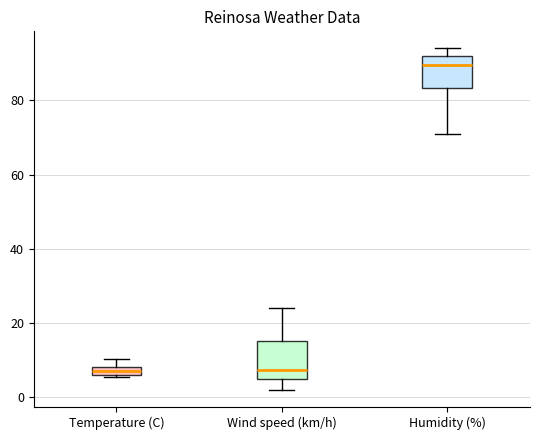

Which box's median line is the highest?

Humidity (%)